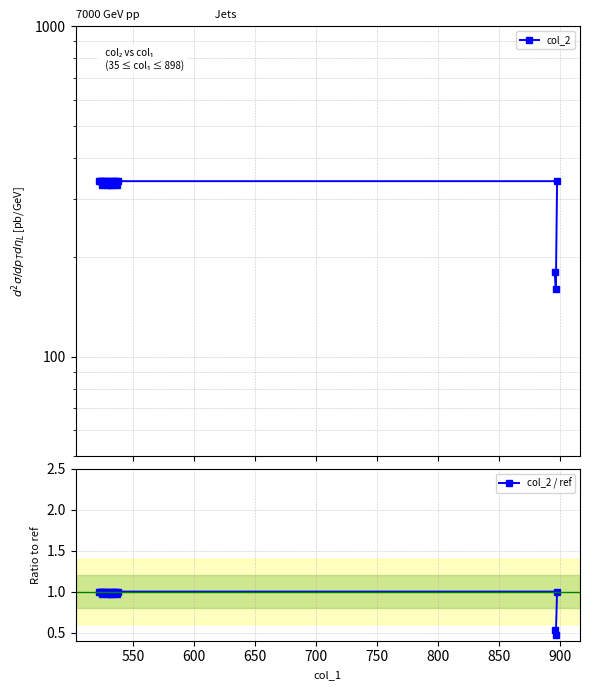

What are all the series names shown in the legend?

col_2, col_2 / ref